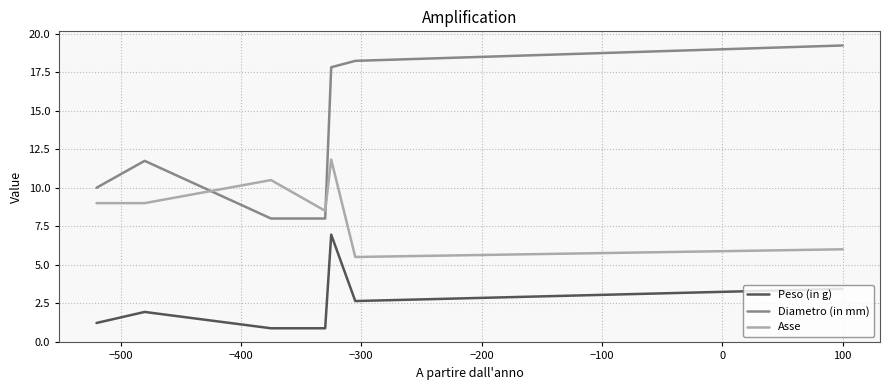

Does the chart display data point markers on the line(s)?

No